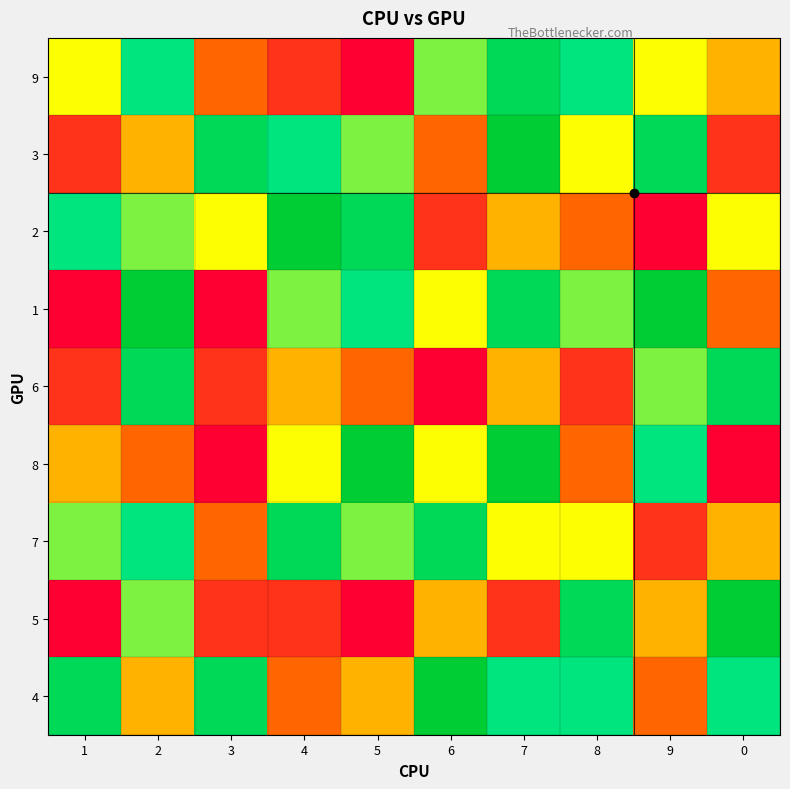

Count the number of data series in this chart.

9